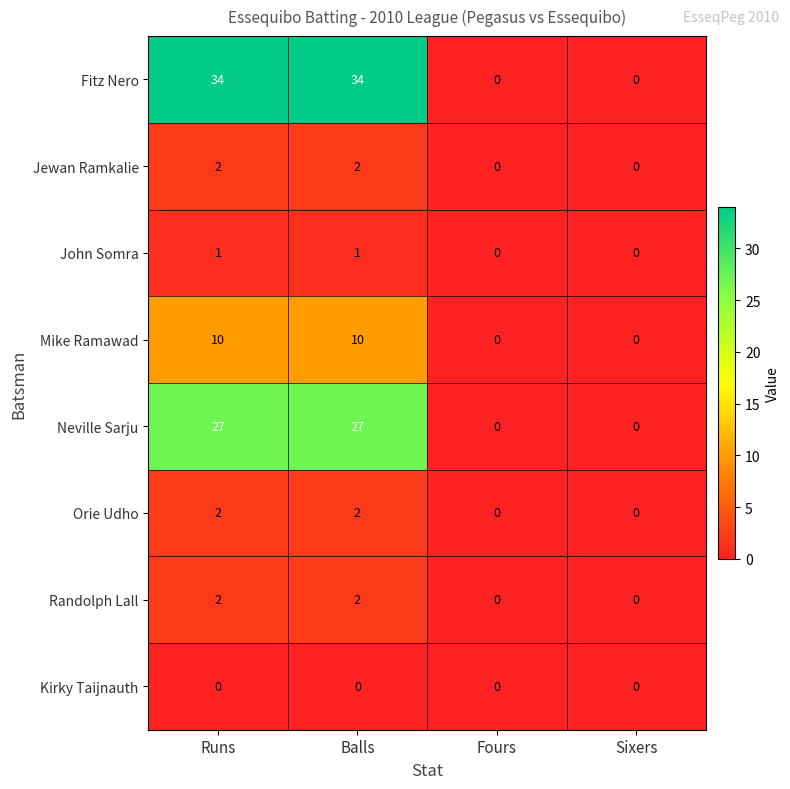

What is the sum of all Neville Sarju values?

54